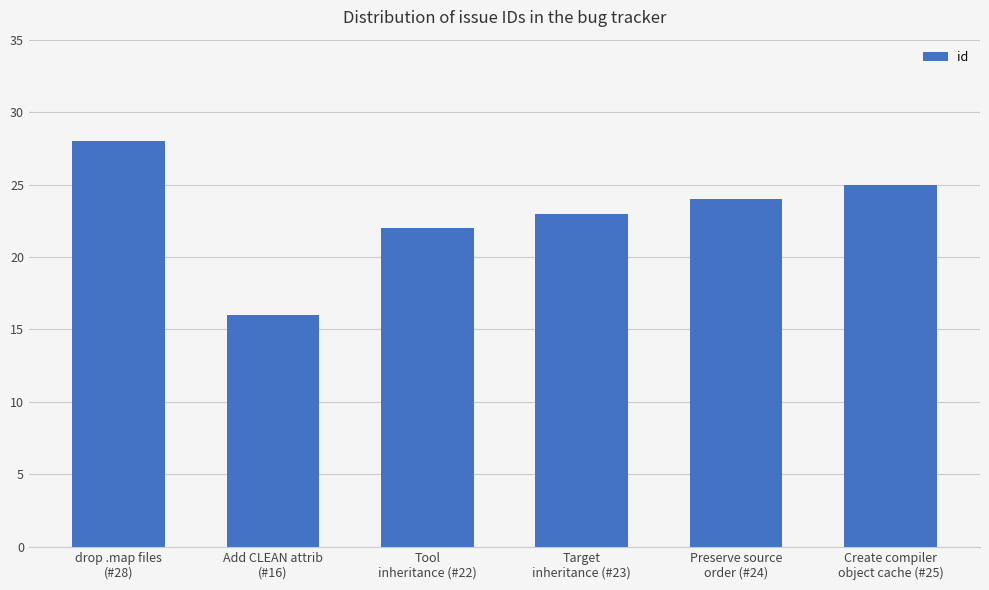

What is the sum of all values?

138